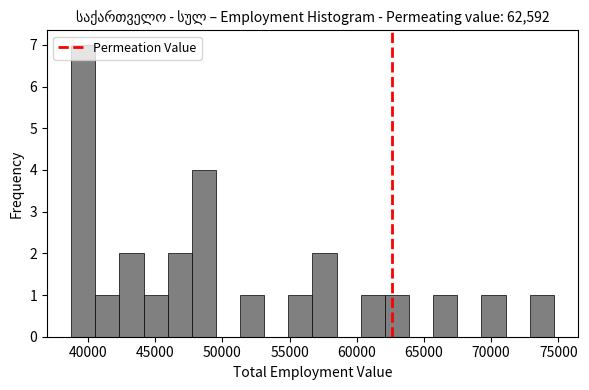

Around what value on the x-axis is the tallest bar? Give the approximate position of its centre, as read against the axis.

39500